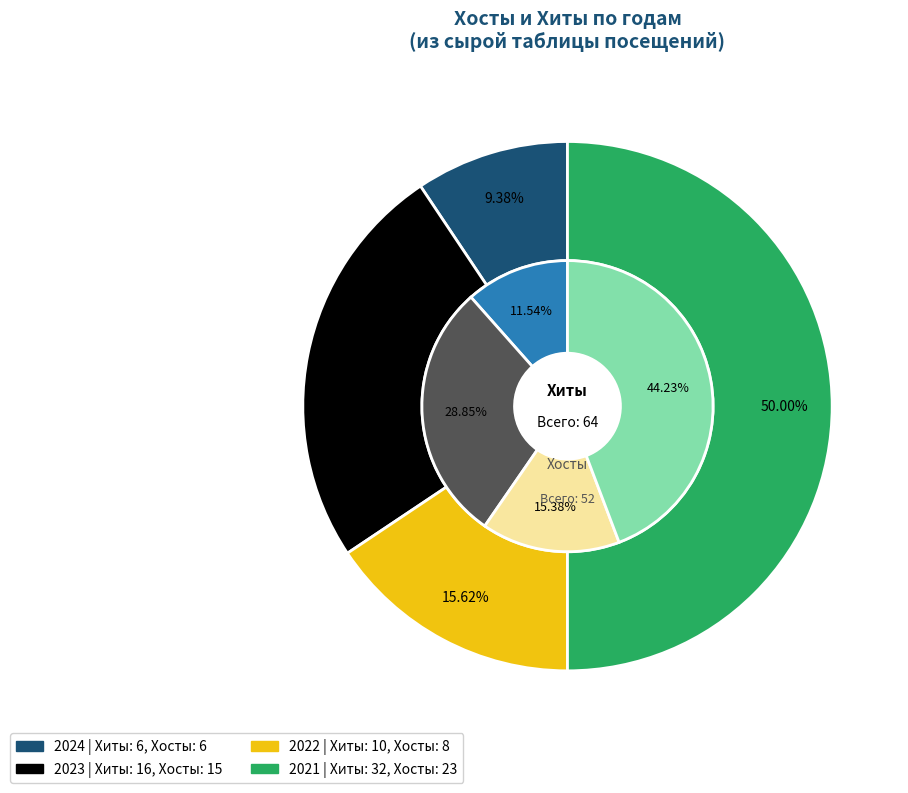

Combined, do 9 and 5 account for over 50%?

No